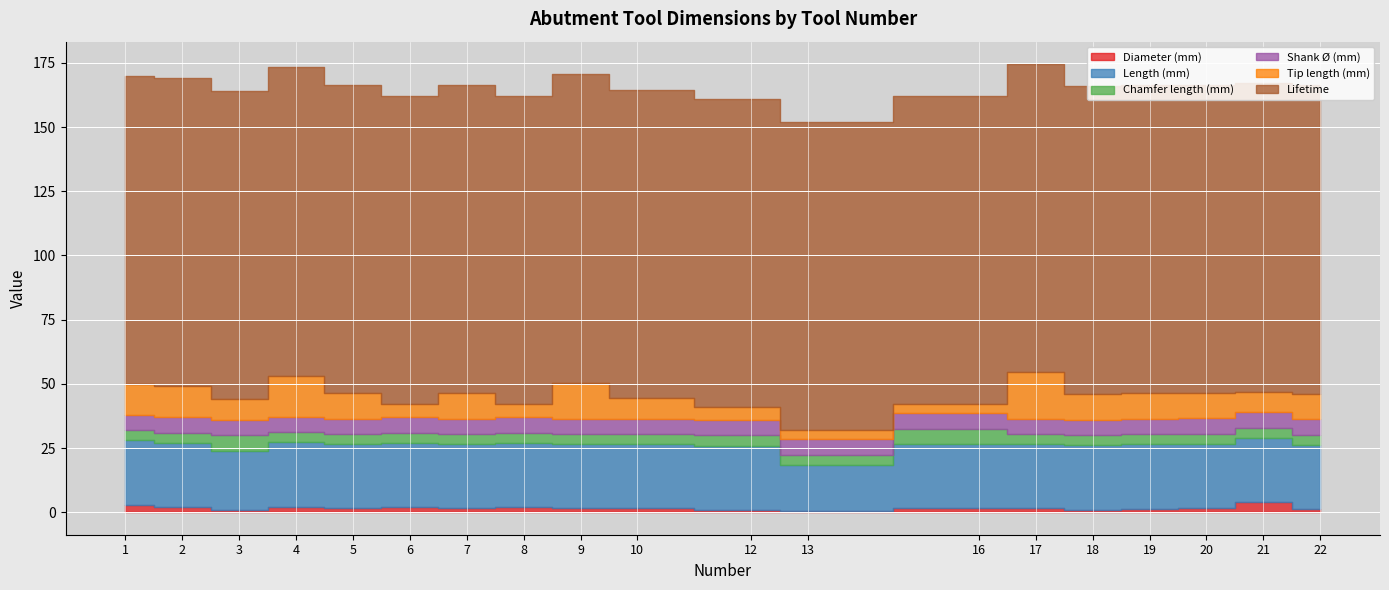

Which series has the largest total across all categories?

Lifetime